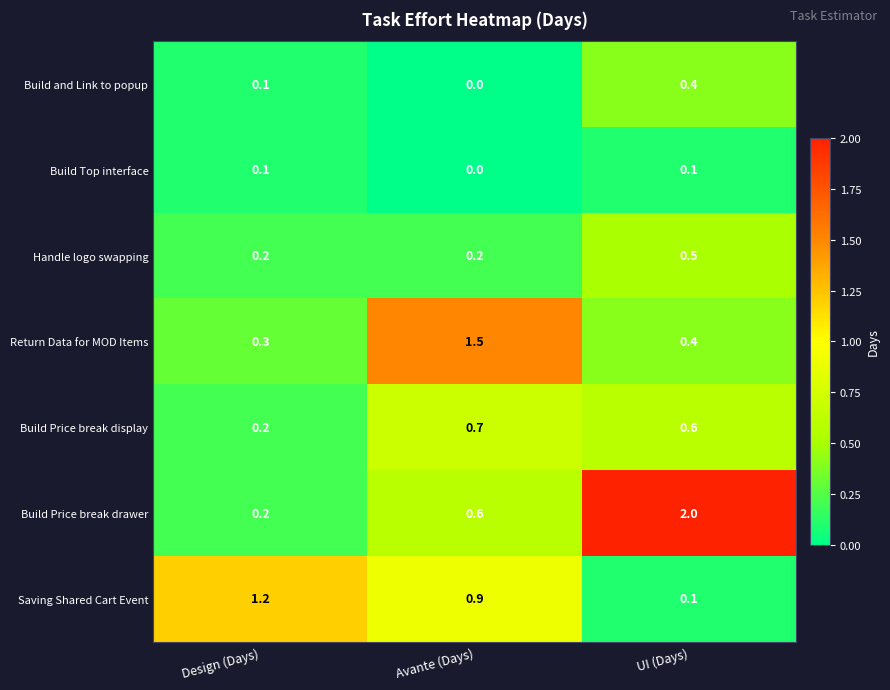

Which series has the largest total across all categories?

Build Price break drawer